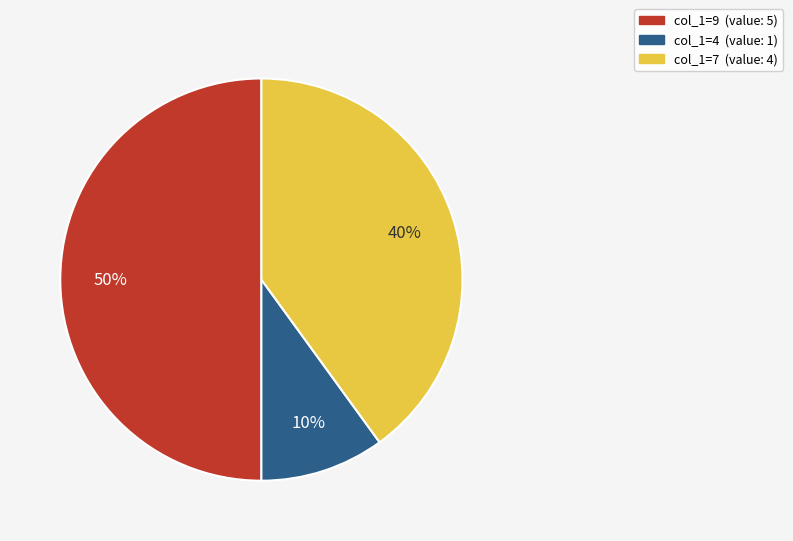

To the nearest percent, what is the average slice percentage?

33%